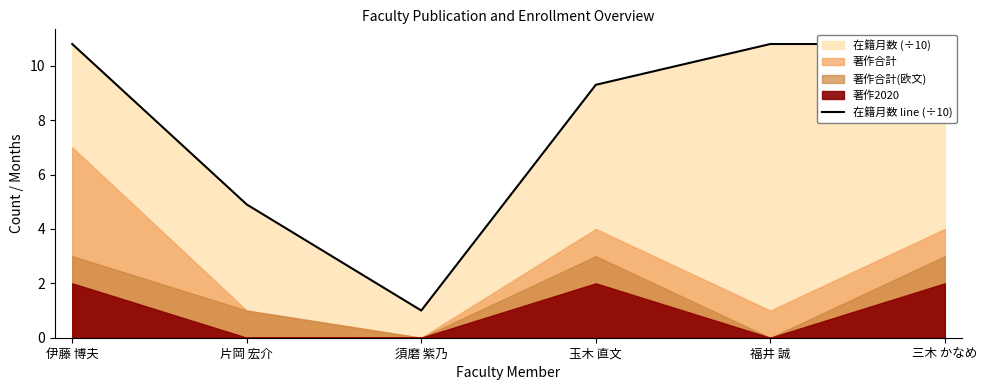

What is the ratio of the value at 須磨 紫乃 to the value at 福井 誠?

0.1